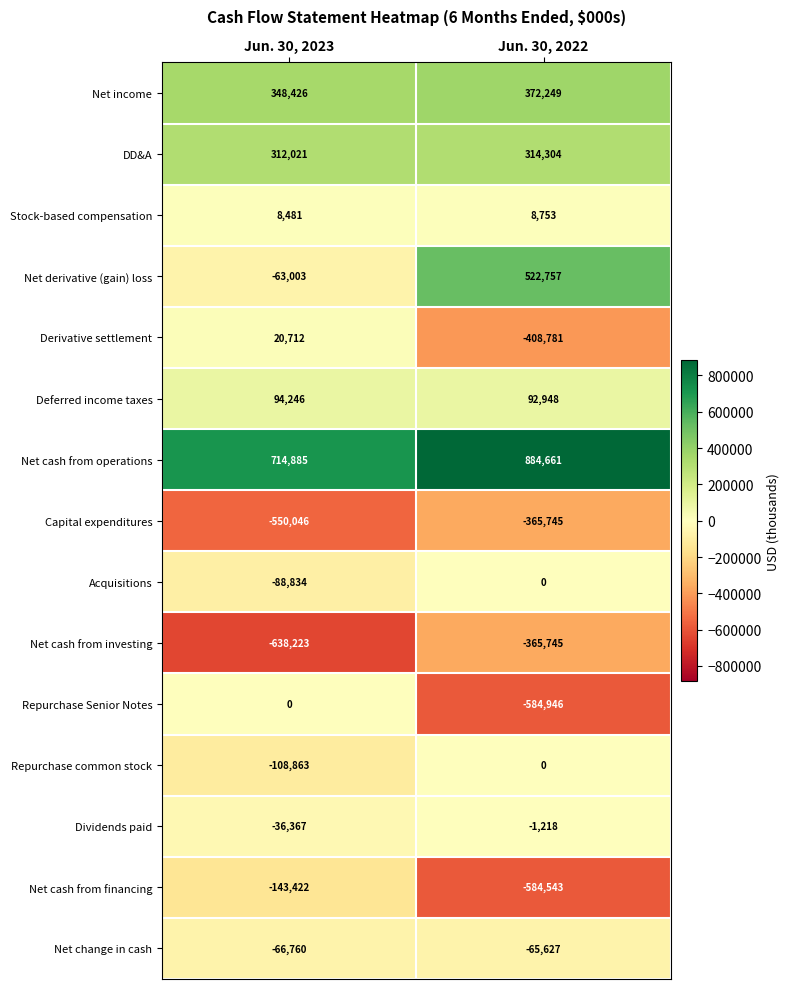

At which label is Net cash from operations closest to 799773?

Jun. 30, 2023